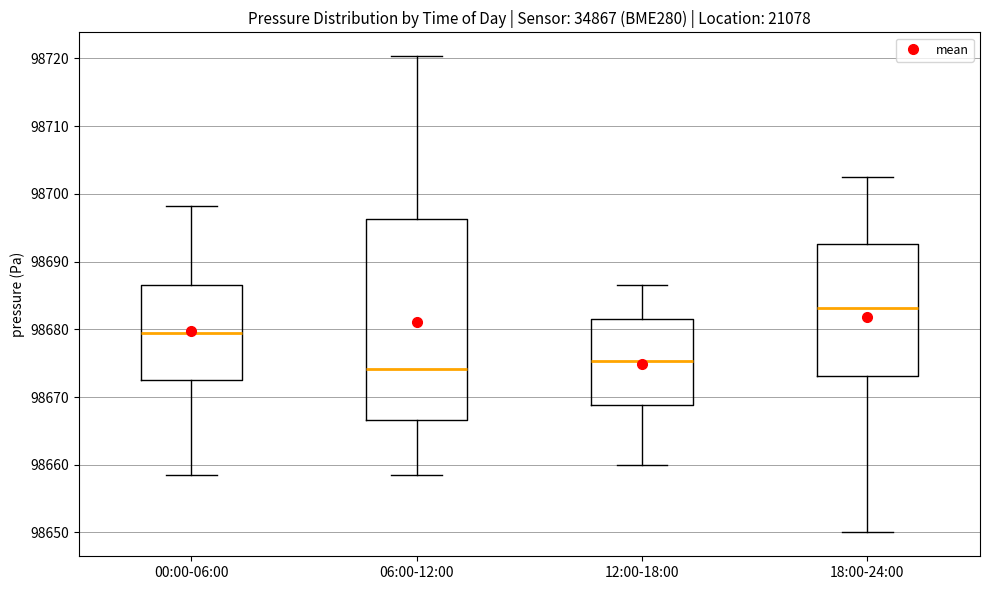

Reading left to right, read every box against the y-axis: the position of its median line, the range the box covers, and the ends of its whiskers. The values are not printed on the chart, so give them approximately, as read against the axis.

00:00-06:00: median 98679, box 98673 to 98687, whiskers 98658 to 98698
06:00-12:00: median 98674, box 98667 to 98696, whiskers 98658 to 98720
12:00-18:00: median 98675, box 98669 to 98682, whiskers 98660 to 98687
18:00-24:00: median 98683, box 98673 to 98693, whiskers 98650 to 98702